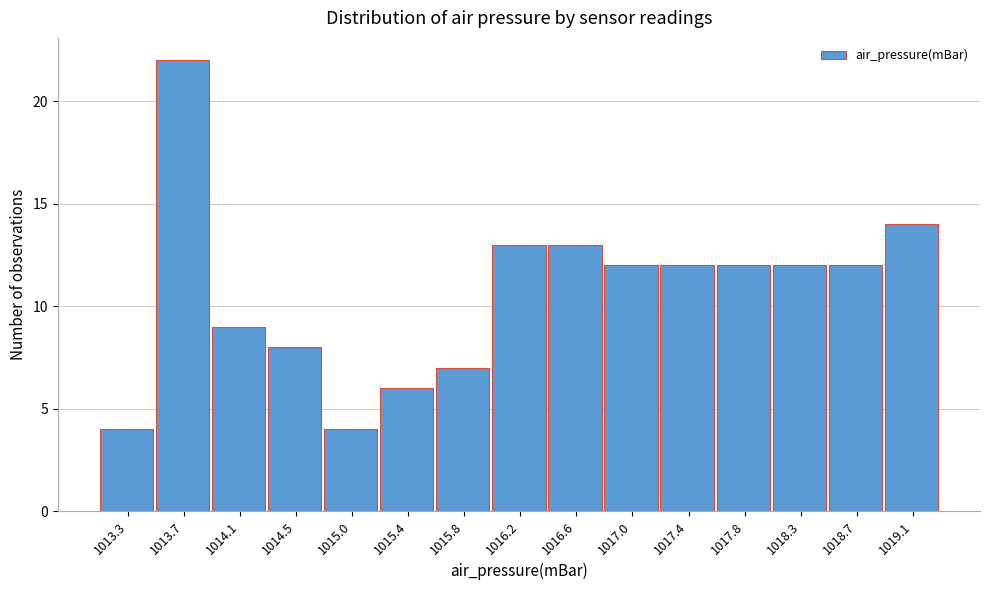

Reading right to left, extract all data points from this chart.

14	12	12	12	12	12	13	13	7	6	4	8	9	22	4